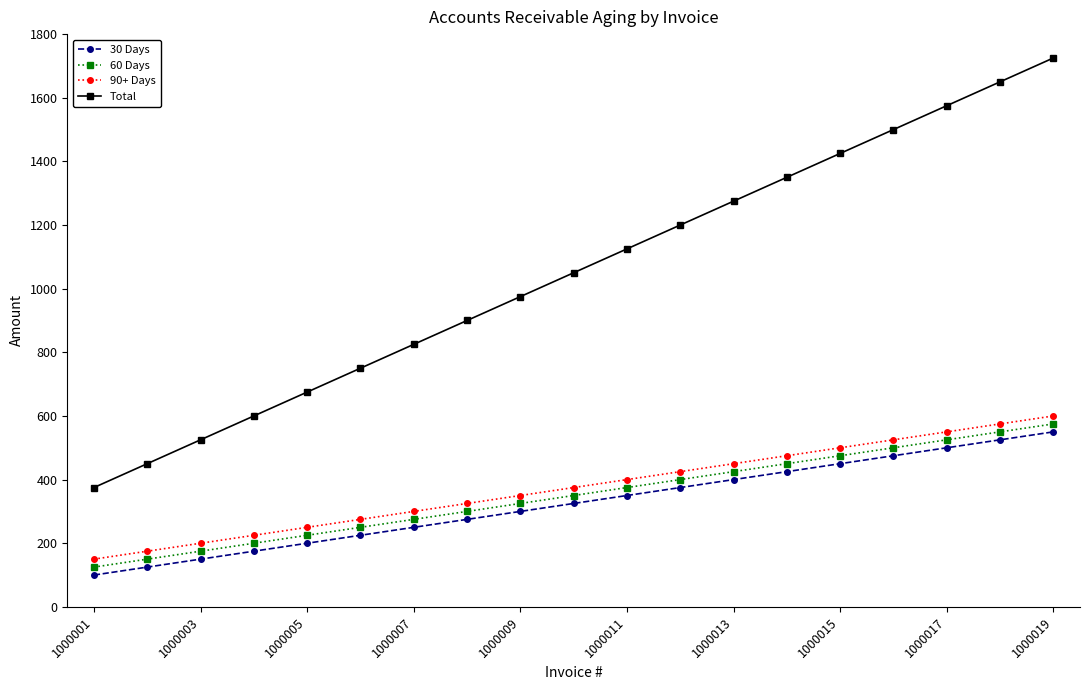

Which series has the largest range (max minus min)?

Total